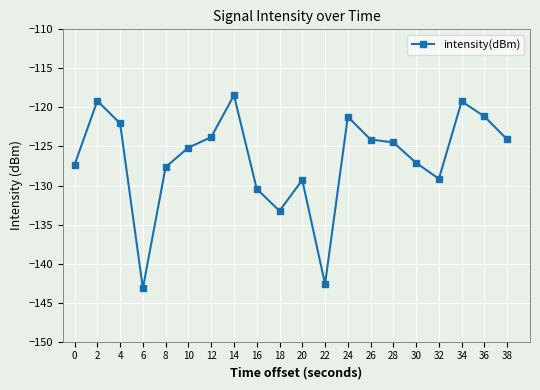

Where does the data first go above -124?

2